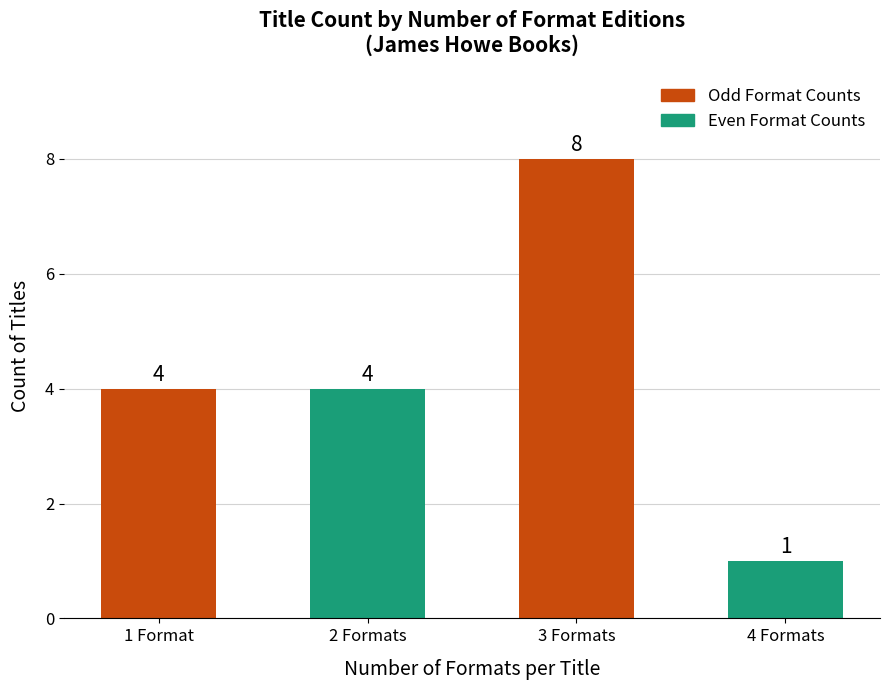

Read the value at 2 Formats.

4